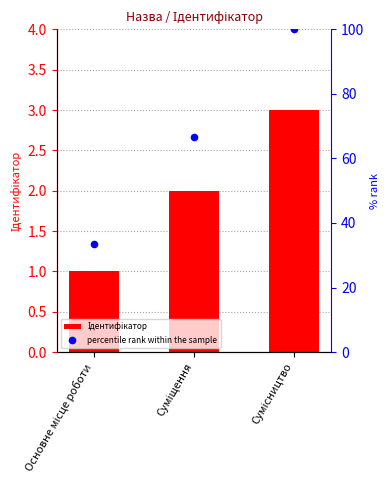

Is the value of percentile rank within the sample at Основне місце роботи greater than the value of Ідентифікатор at Основне місце роботи?

Yes